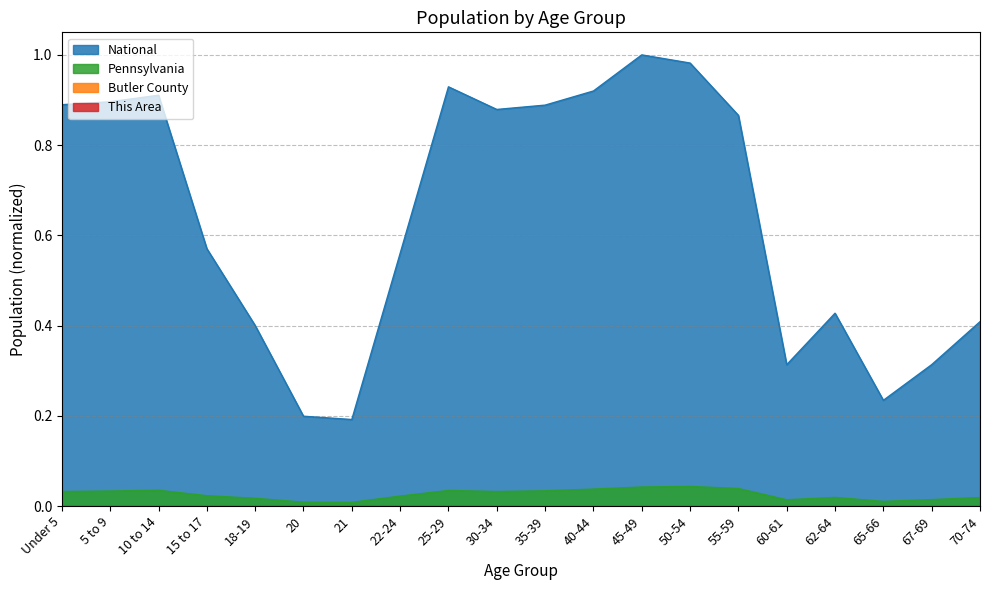

Where is National nearest to the value 0?

21